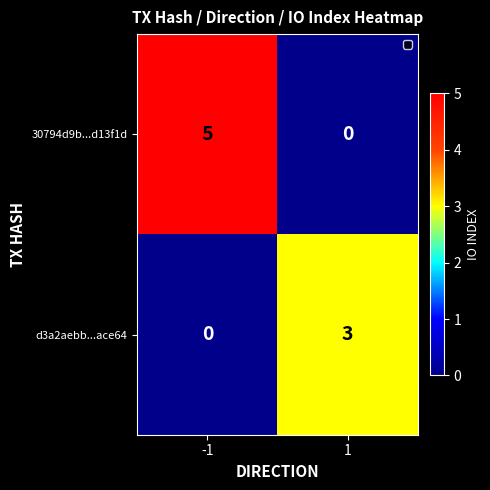

What is the greatest value displayed?

5